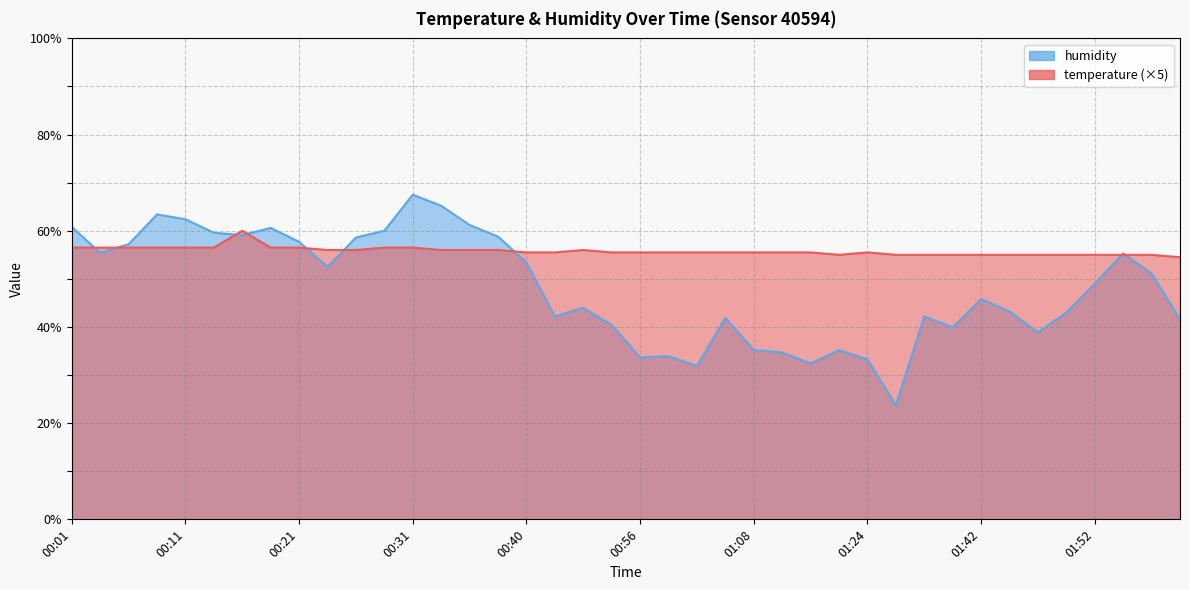

How many interior local peaks does the temperature series have?

3